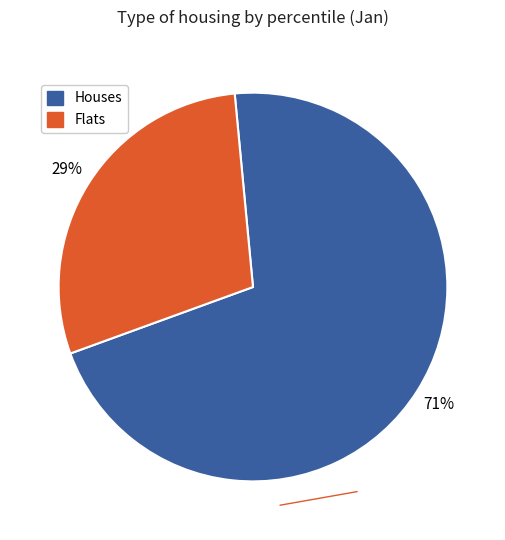

Is there any slice that represents more than half of the pie?

Yes